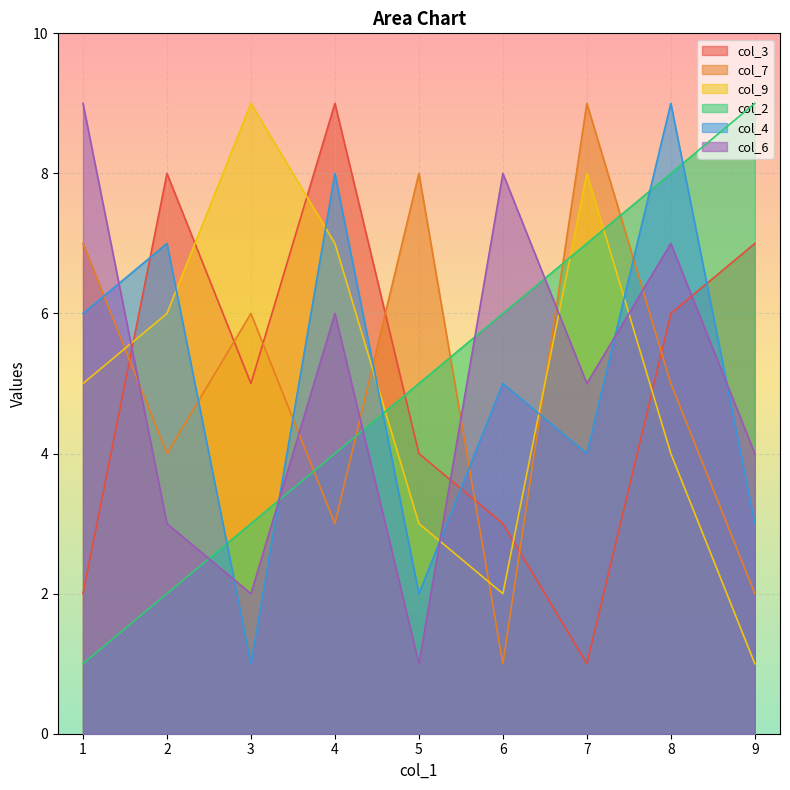

Is the value of col_6 at 4 greater than the value of col_4 at 9?

Yes